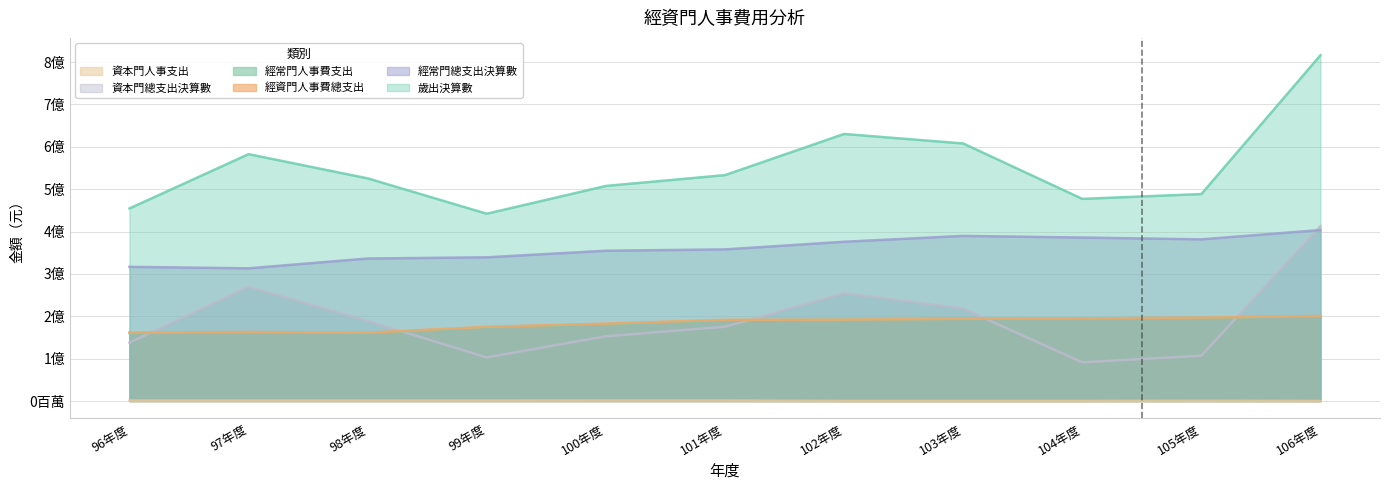

What is the sum of all 資本門總支出決算數 values?

2111242241